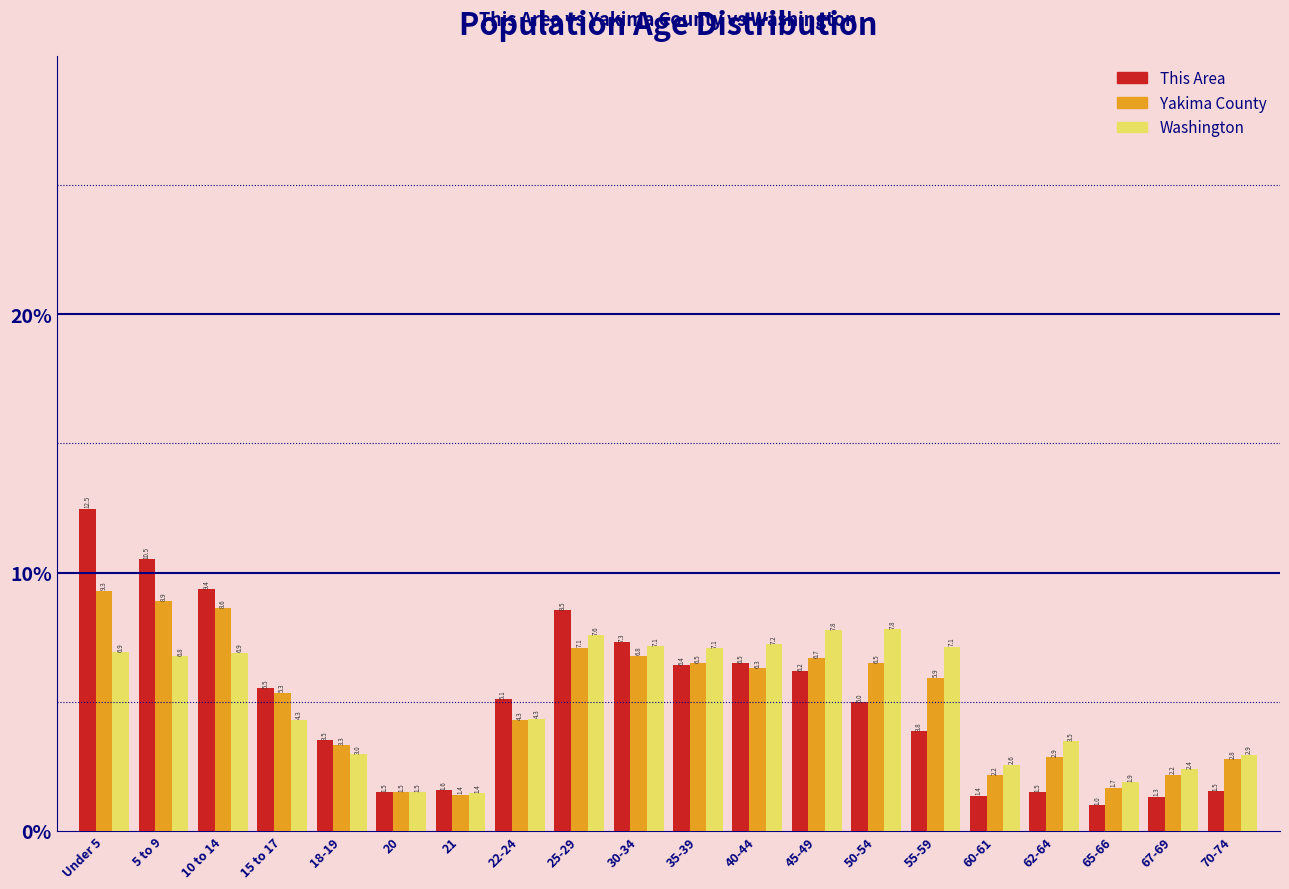

Reading right to left, extract all data points from this chart.

This Area: 70-74=1.5	67-69=1.3	65-66=1.0	62-64=1.5	60-61=1.4	55-59=3.8	50-54=5.0	45-49=6.2	40-44=6.5	35-39=6.4	30-34=7.3	25-29=8.5	22-24=5.1	21=1.6	20=1.5	18-19=3.5	15 to 17=5.5	10 to 14=9.4	5 to 9=10.5	Under 5=12.5
Yakima County: 70-74=2.8	67-69=2.2	65-66=1.7	62-64=2.9	60-61=2.2	55-59=5.9	50-54=6.5	45-49=6.7	40-44=6.3	35-39=6.5	30-34=6.8	25-29=7.1	22-24=4.3	21=1.4	20=1.5	18-19=3.3	15 to 17=5.3	10 to 14=8.6	5 to 9=8.9	Under 5=9.3
Washington: 70-74=2.9	67-69=2.4	65-66=1.9	62-64=3.5	60-61=2.6	55-59=7.1	50-54=7.8	45-49=7.8	40-44=7.2	35-39=7.1	30-34=7.1	25-29=7.6	22-24=4.3	21=1.4	20=1.5	18-19=3.0	15 to 17=4.3	10 to 14=6.9	5 to 9=6.8	Under 5=6.9